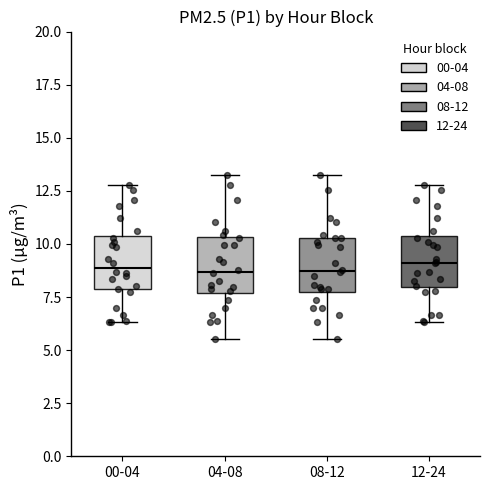

Reading left to right, read every box against the y-axis: the position of its median line, the range the box covers, and the ends of its whiskers. The values are not printed on the chart, so give them approximately, as read against the axis.

00-04: median 9.0, box 8.0 to 10.5, whiskers 6.5 to 13.0
04-08: median 8.5, box 7.5 to 10.5, whiskers 5.5 to 13.0
08-12: median 8.5, box 7.5 to 10.5, whiskers 5.5 to 13.0
12-24: median 9.0, box 8.0 to 10.5, whiskers 6.5 to 13.0